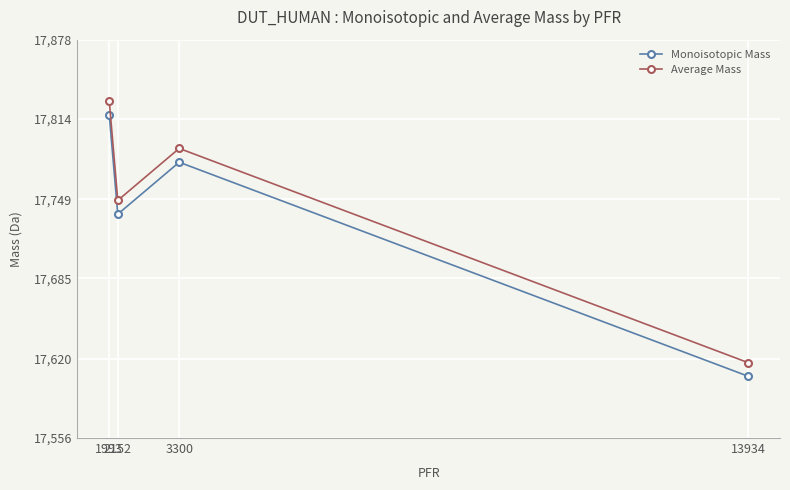

What is the difference between the Average Mass values at 2152 and 3300?

42.0